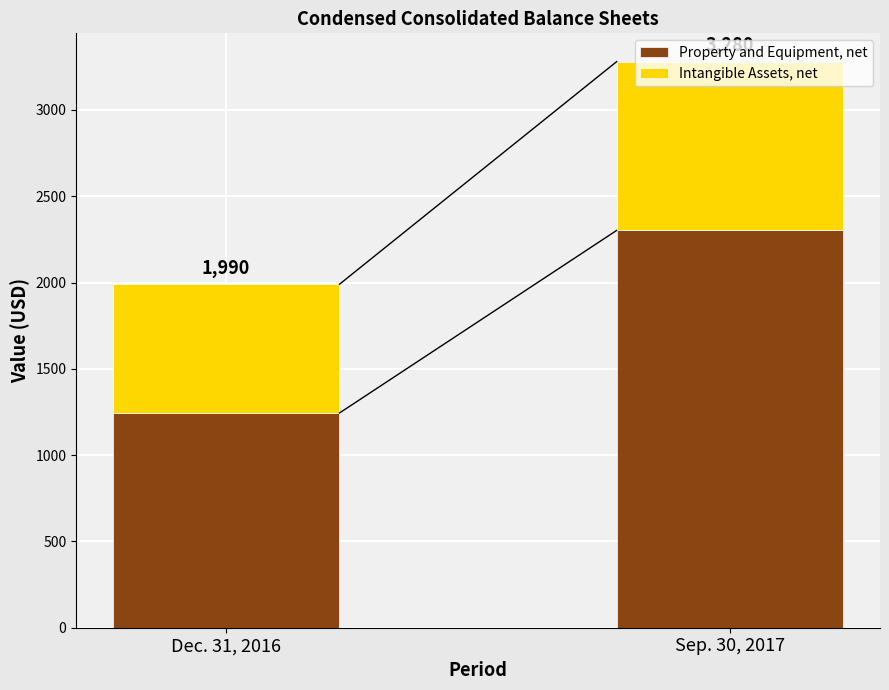

Is it true that Intangible Assets, net equals 978 at Sep. 30, 2017?

True